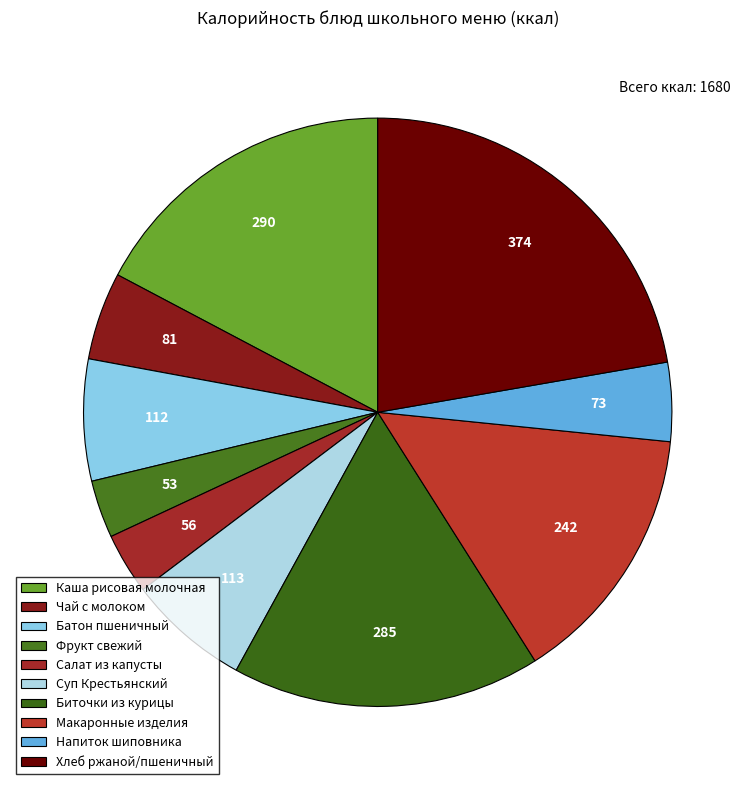

How many segments does this pie chart have?

10